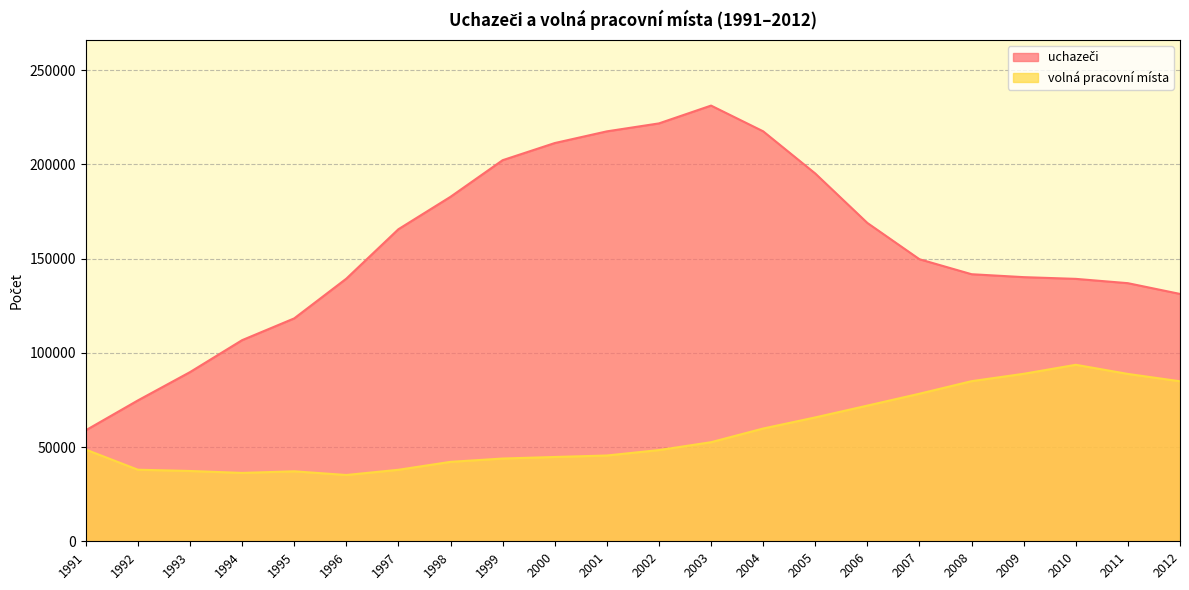

Between 1994 and 2004, which is larger?

2004